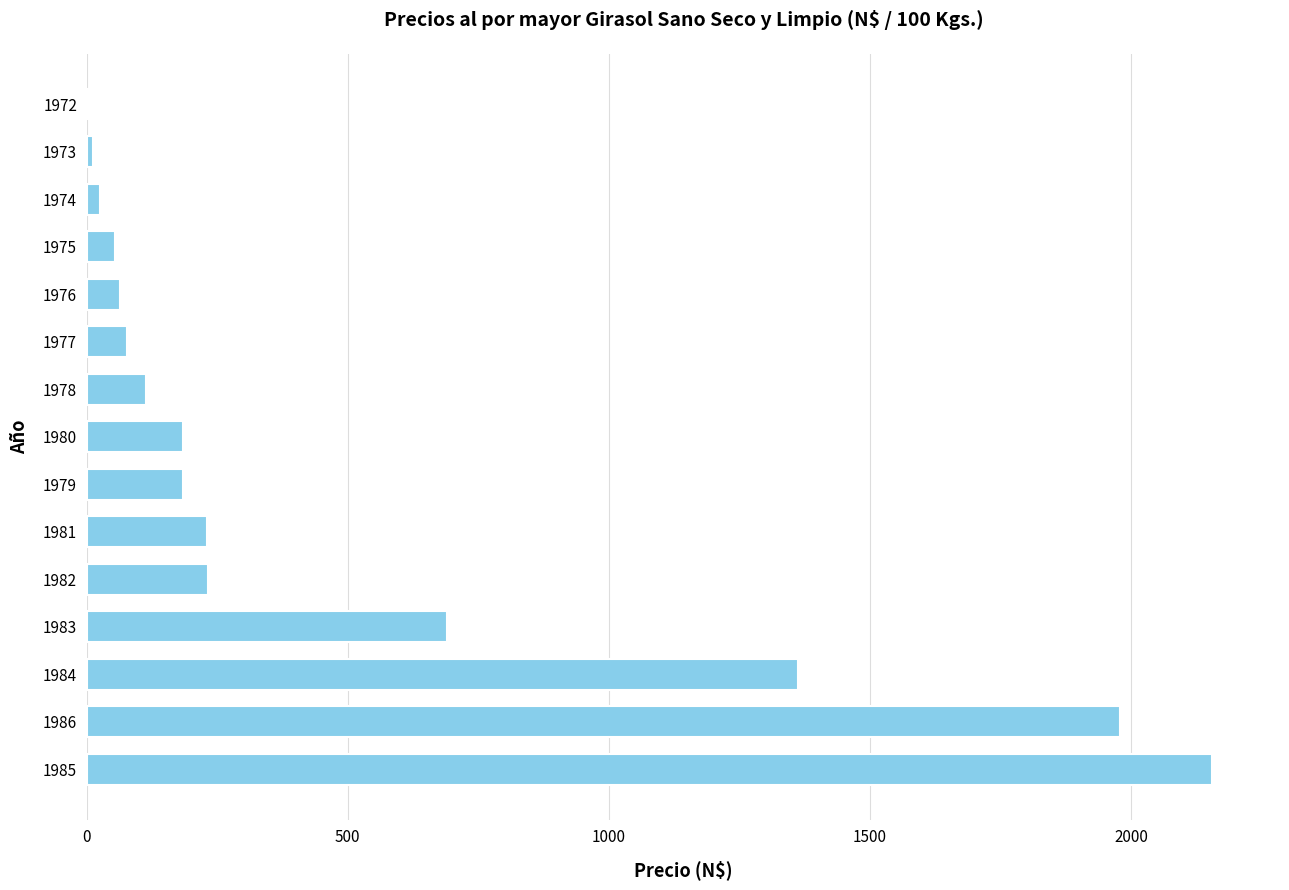

What is the change in value from 1980 to 1978?

-71.4